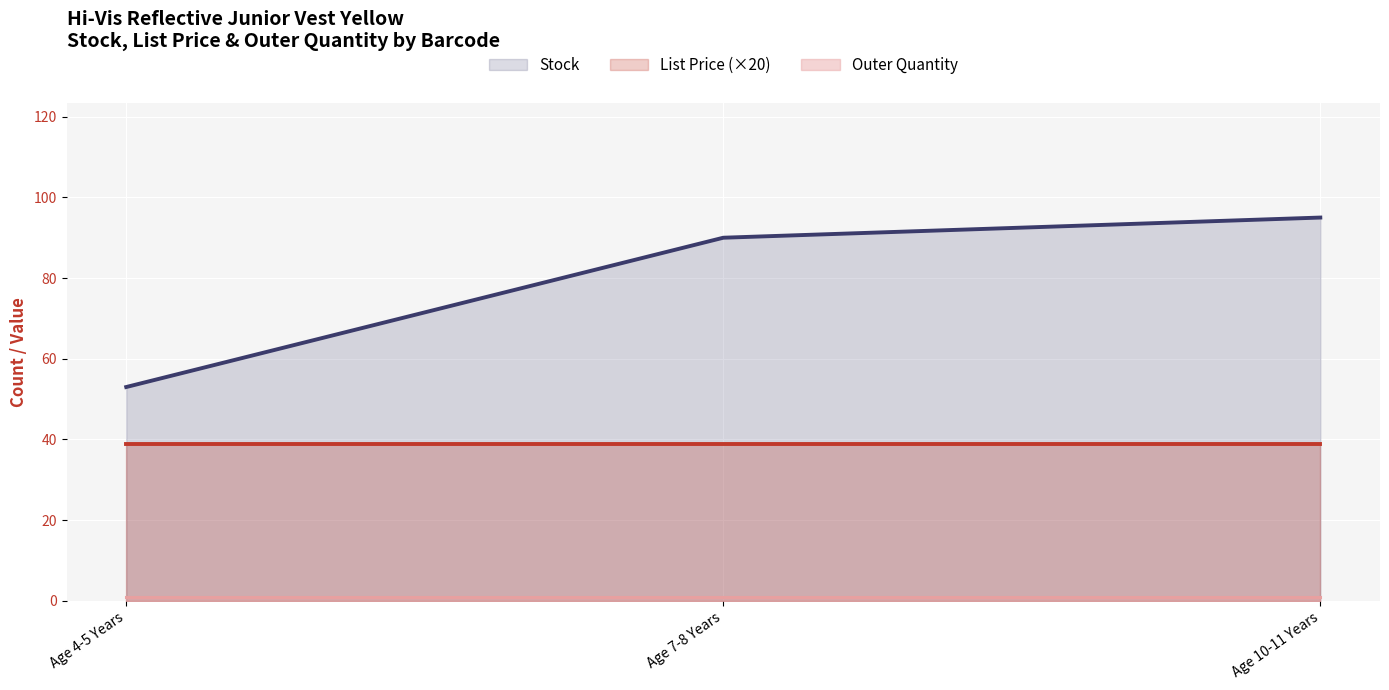

True or false: List Price has a value of 1.9 at 5036770396444.

True